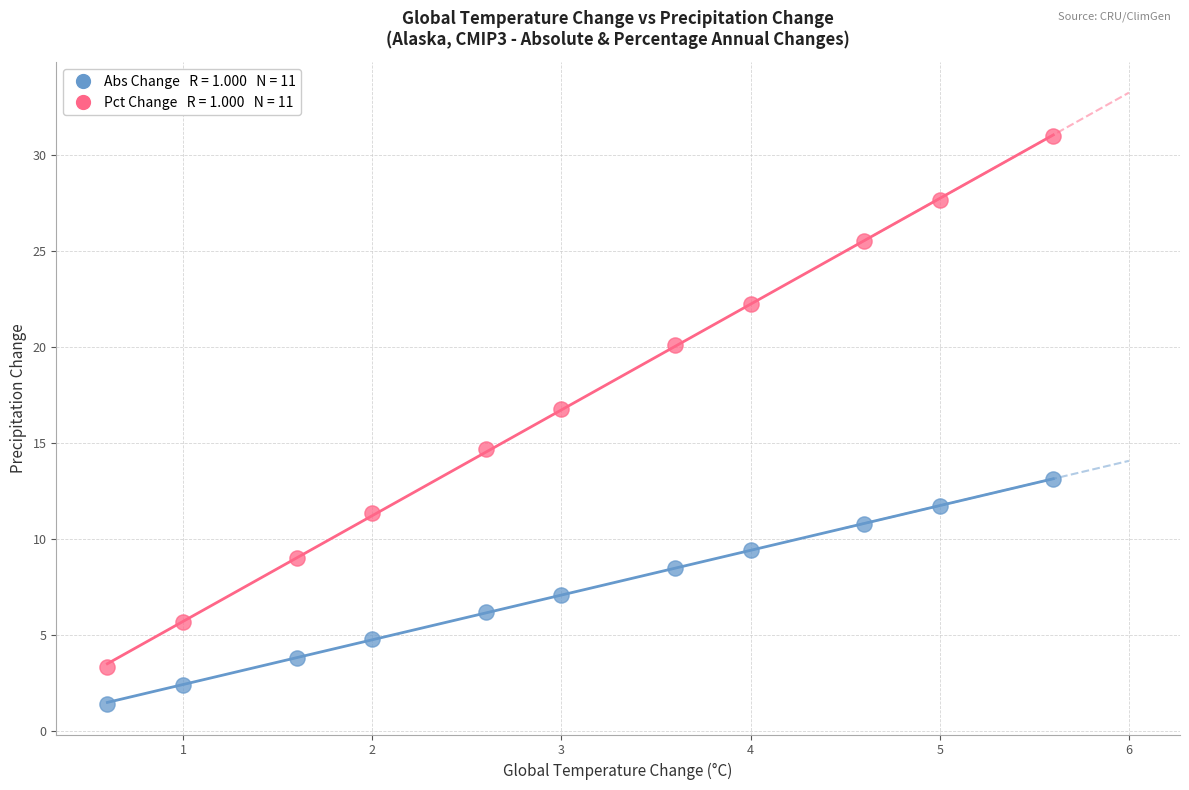

Across all series, what Y value is closest to 16?

16.8